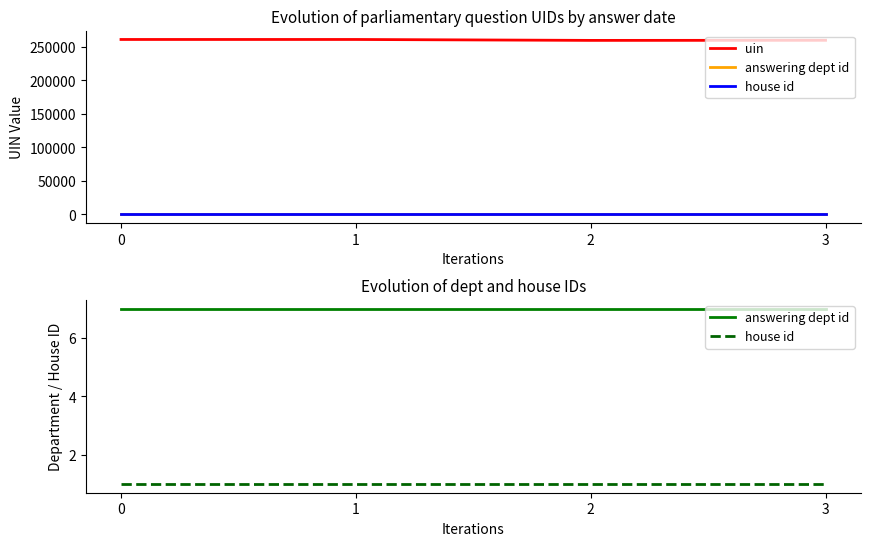

Rank the series by their maximum value, from lowest to highest.

house id, answering dept id, uin